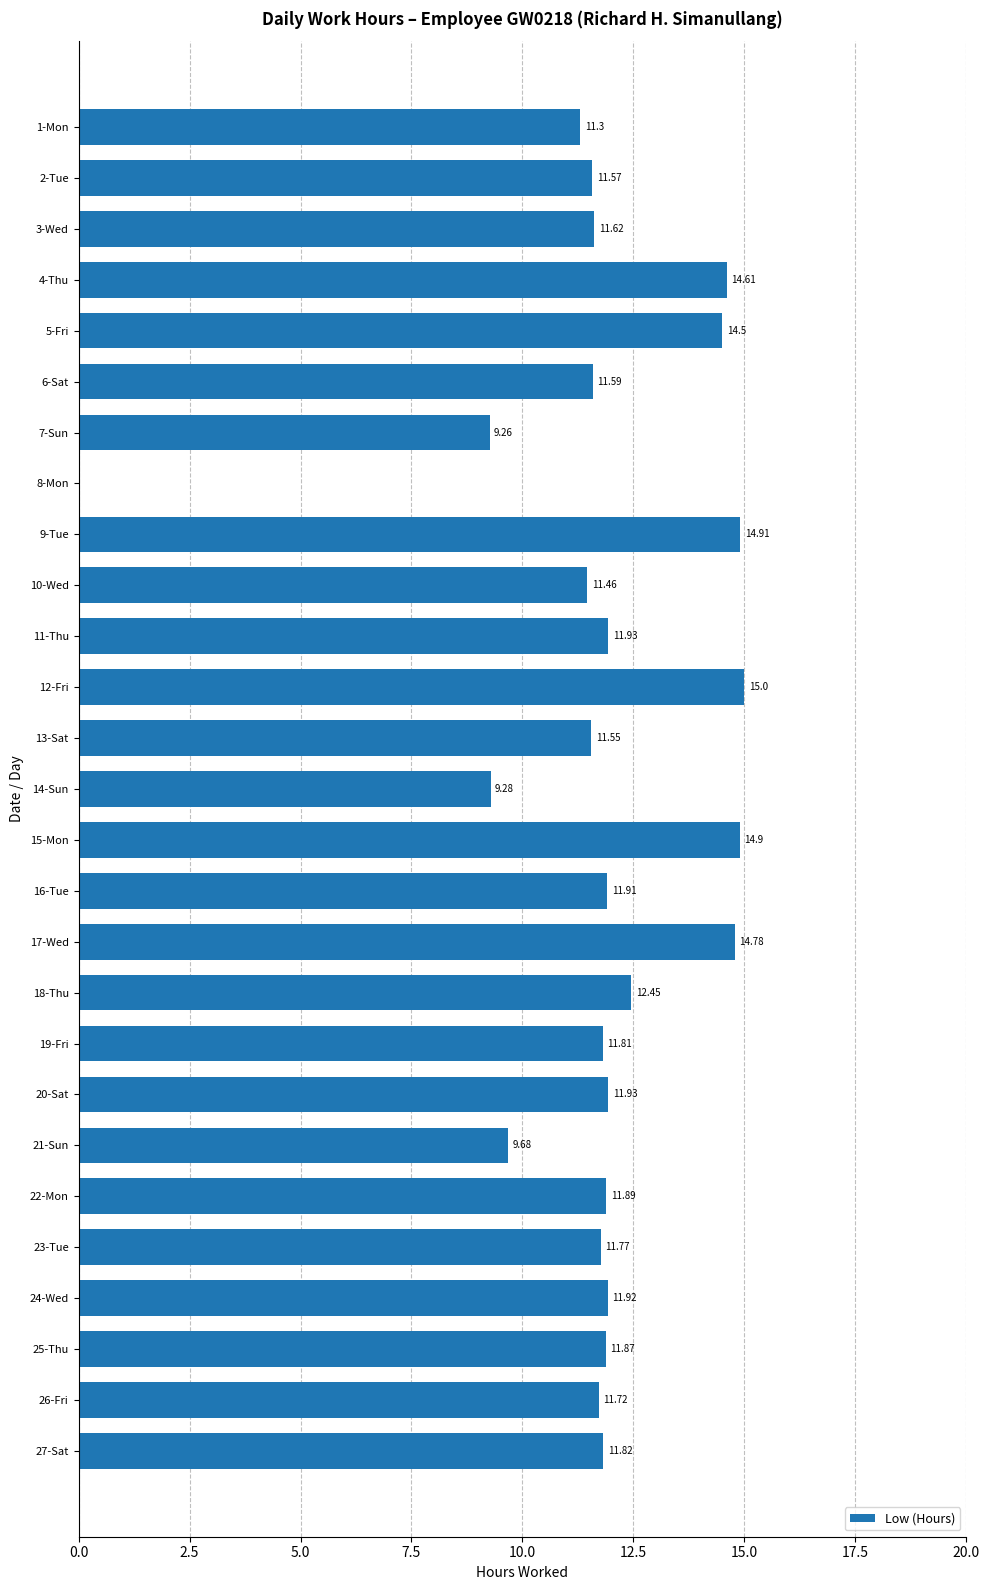

What is the sum of all values?

317.0